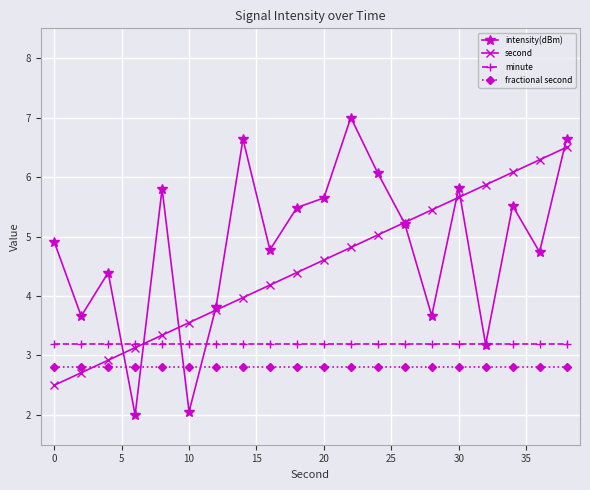

What is the smallest value displayed?

2.0